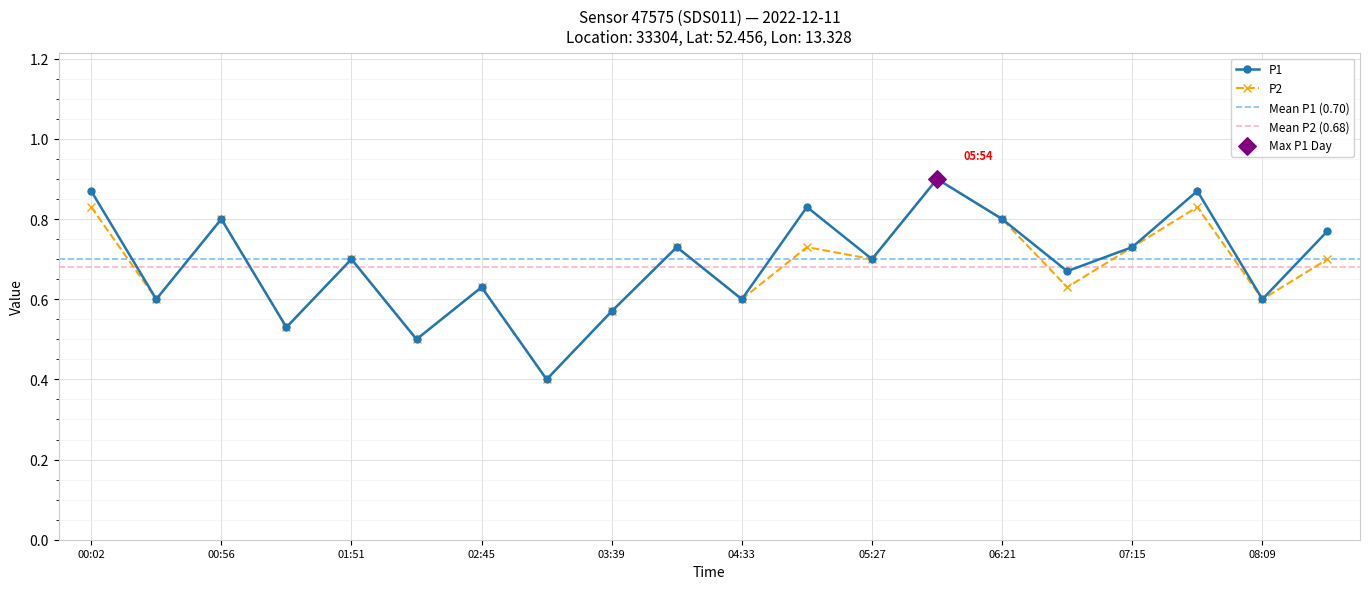

At which category is the sum across all series the highest?

05:54